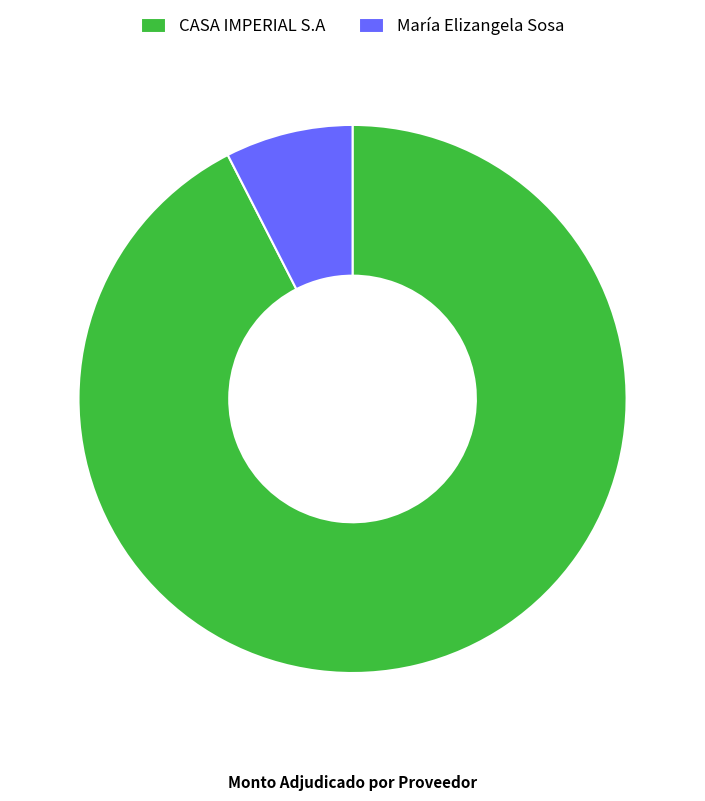

Is there a majority slice in this chart?

Yes